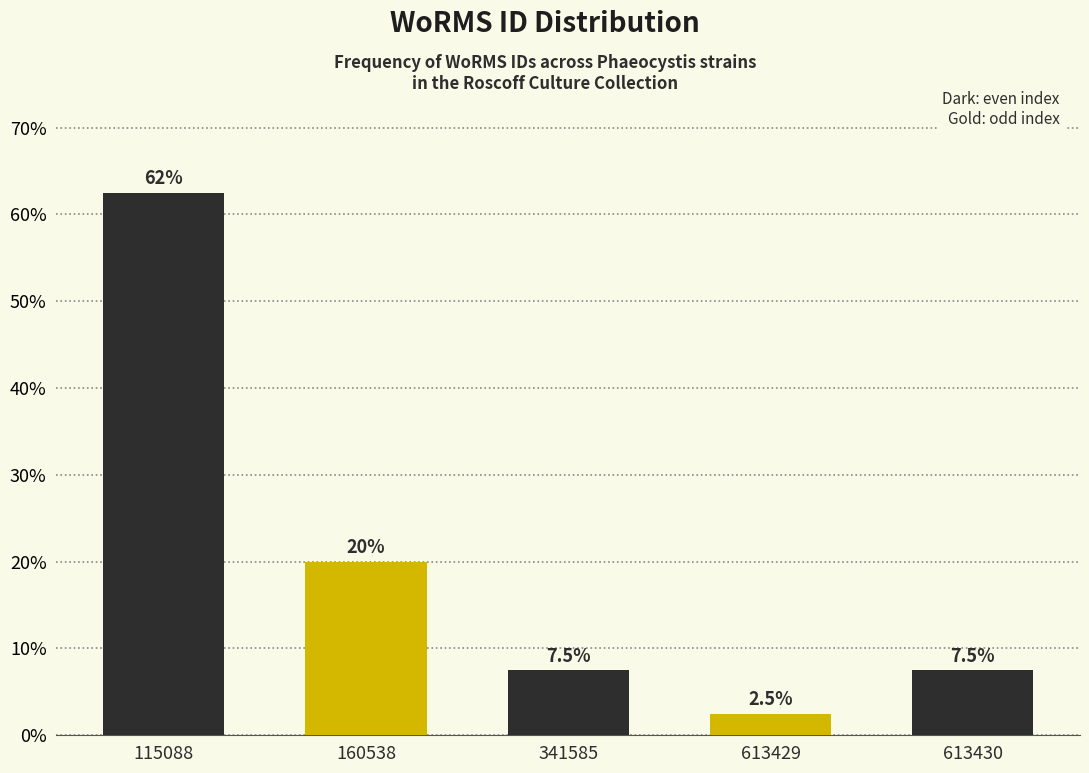

Reading right to left, transcribe all the data shown in this chart.

613430=7.5	613429=2.5	341585=7.5	160538=20.0	115088=62.5